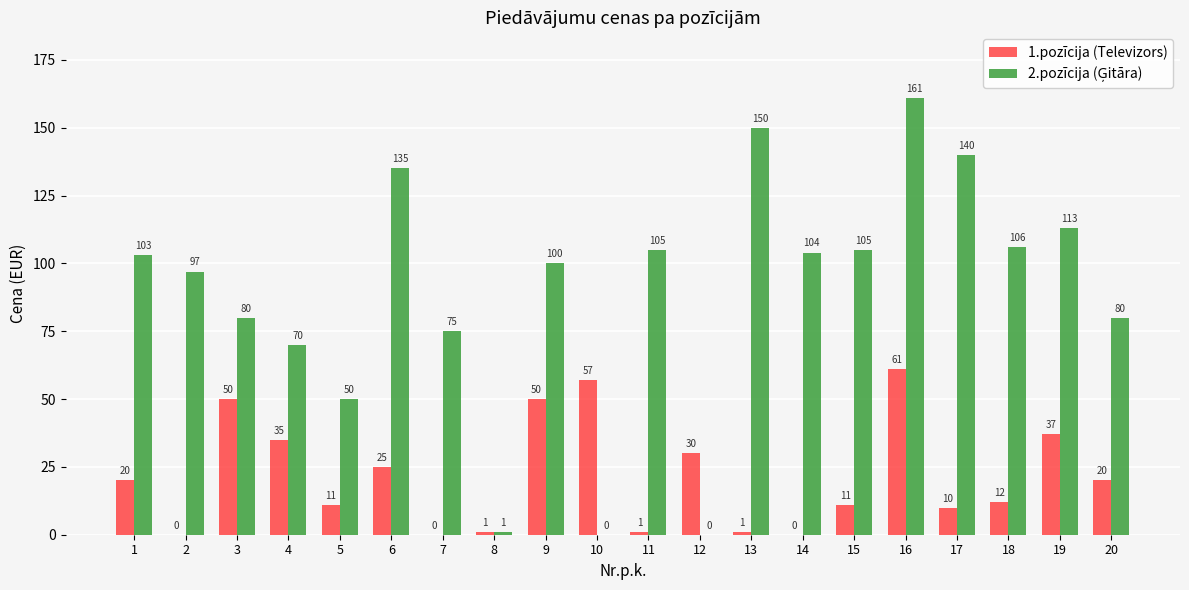

How many categories are shown in the chart?

20